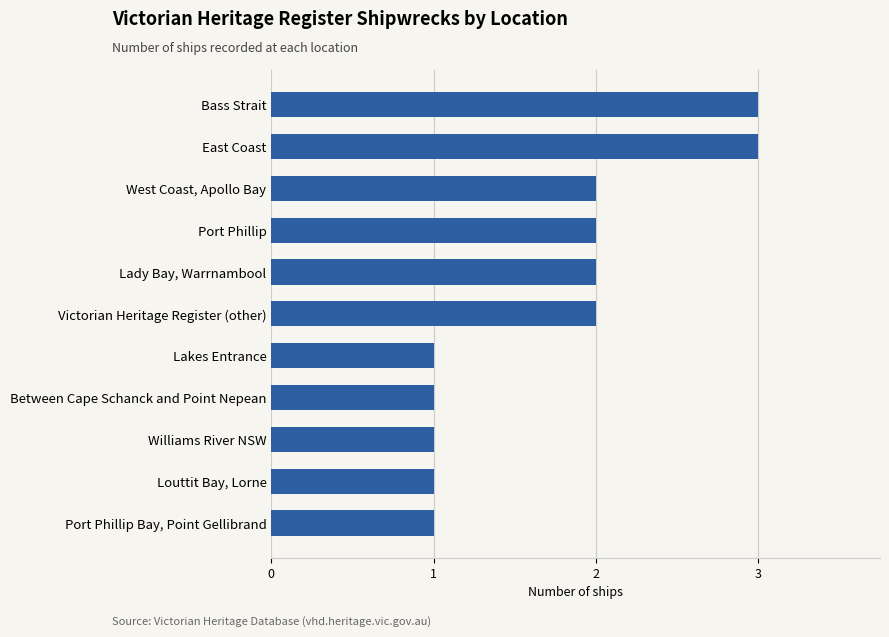

How many bars are there in total?

11